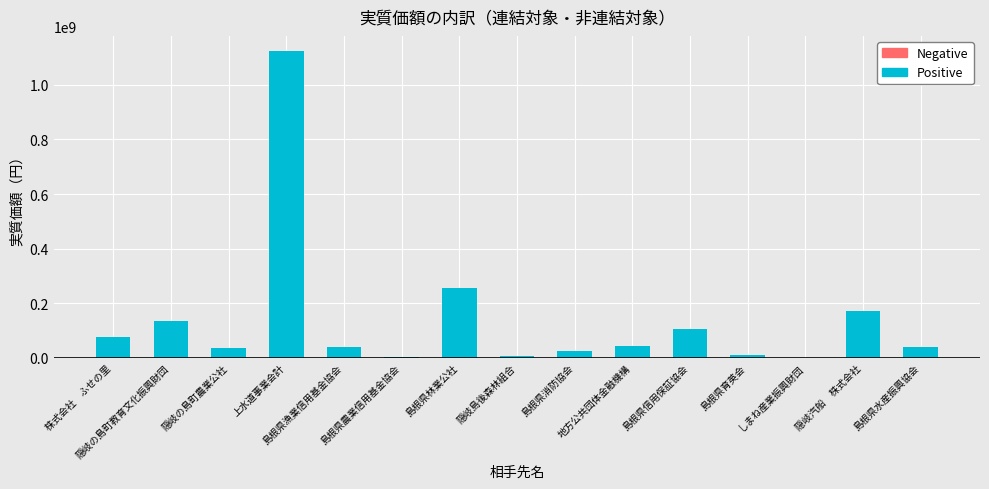

What is the sum of all values?

2068841277